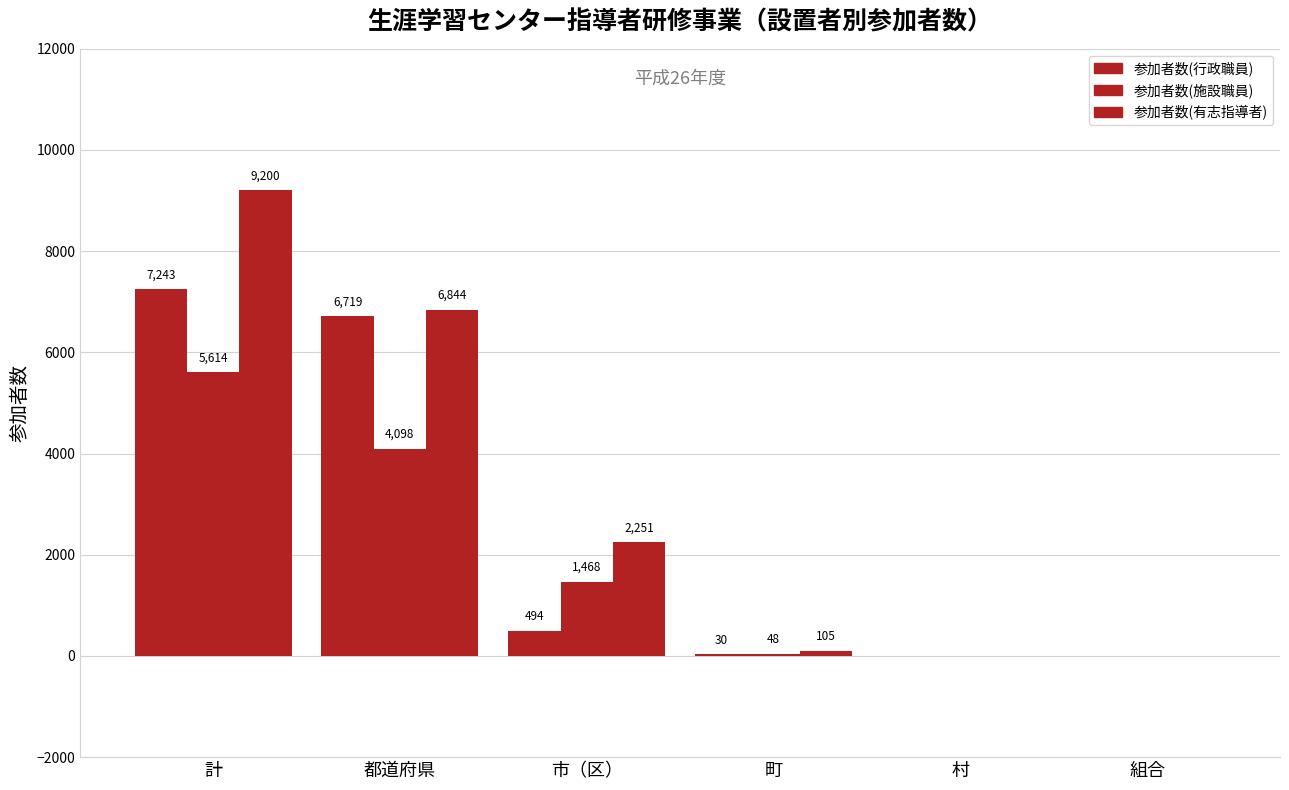

Which series has the largest total across all categories?

参加者数(有志指導者)